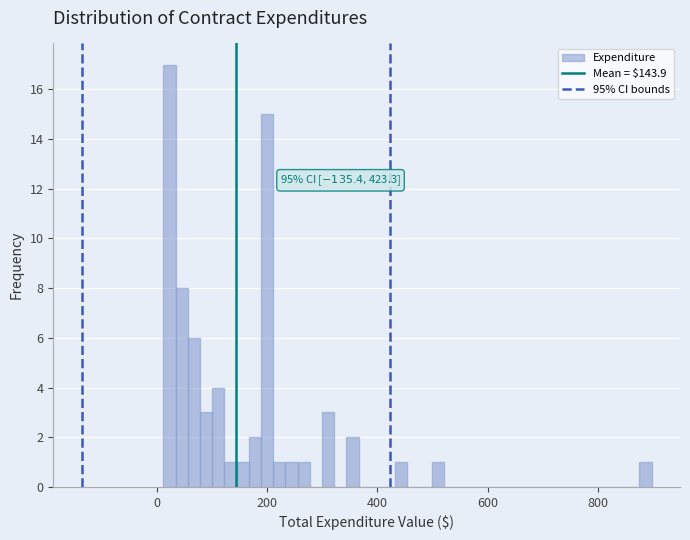

Read against the x-axis, roughly where is the centre of the tallest bar?

20